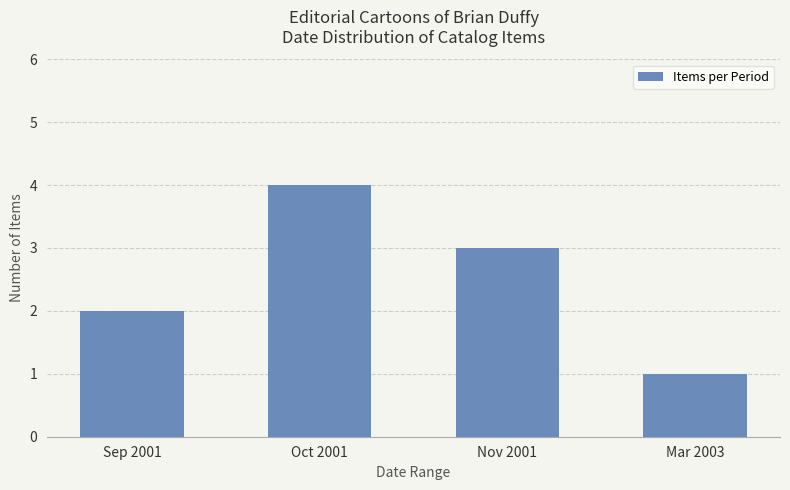

What position from the right is Nov 2001?

2